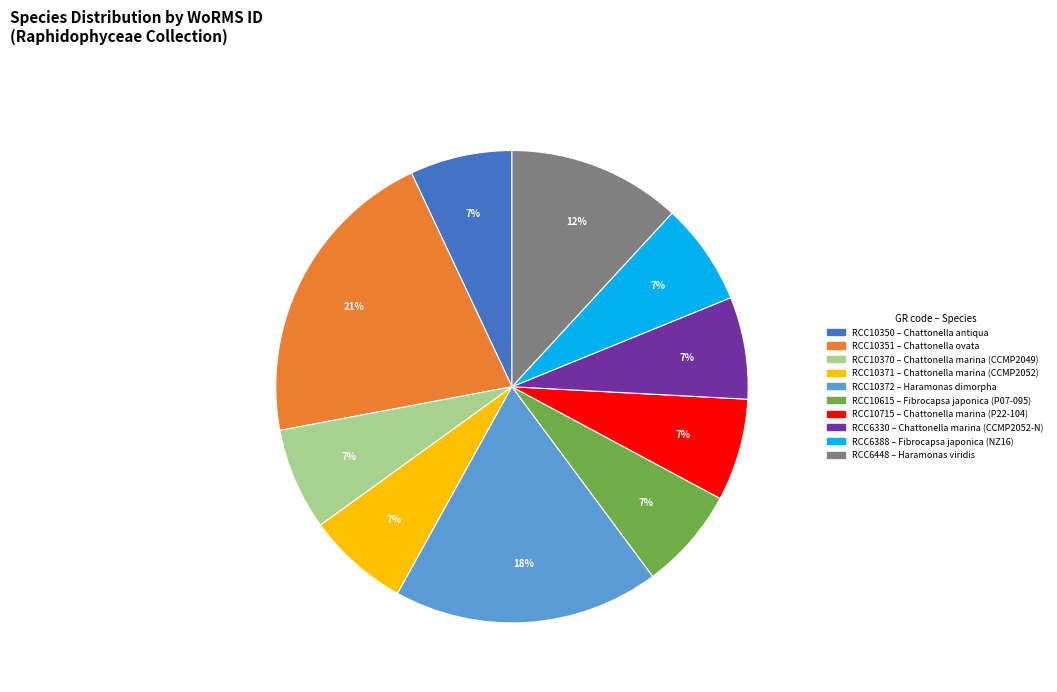

The RCC10715 slice represents 7% of the pie. True or false?

True